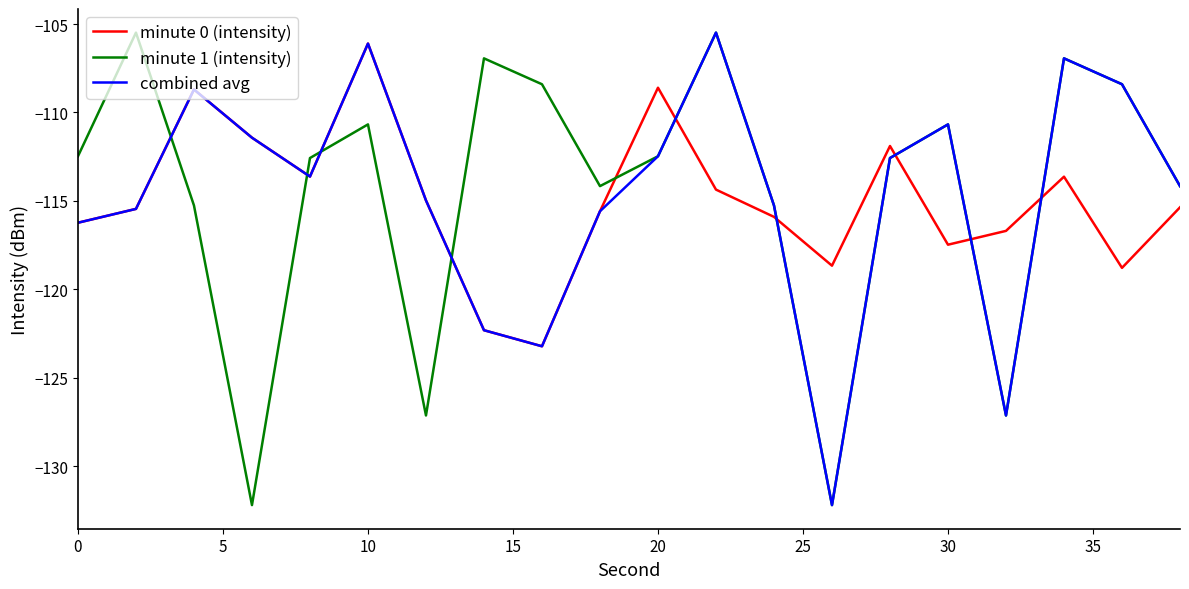

What is the minimum value for combined avg?

-132.2